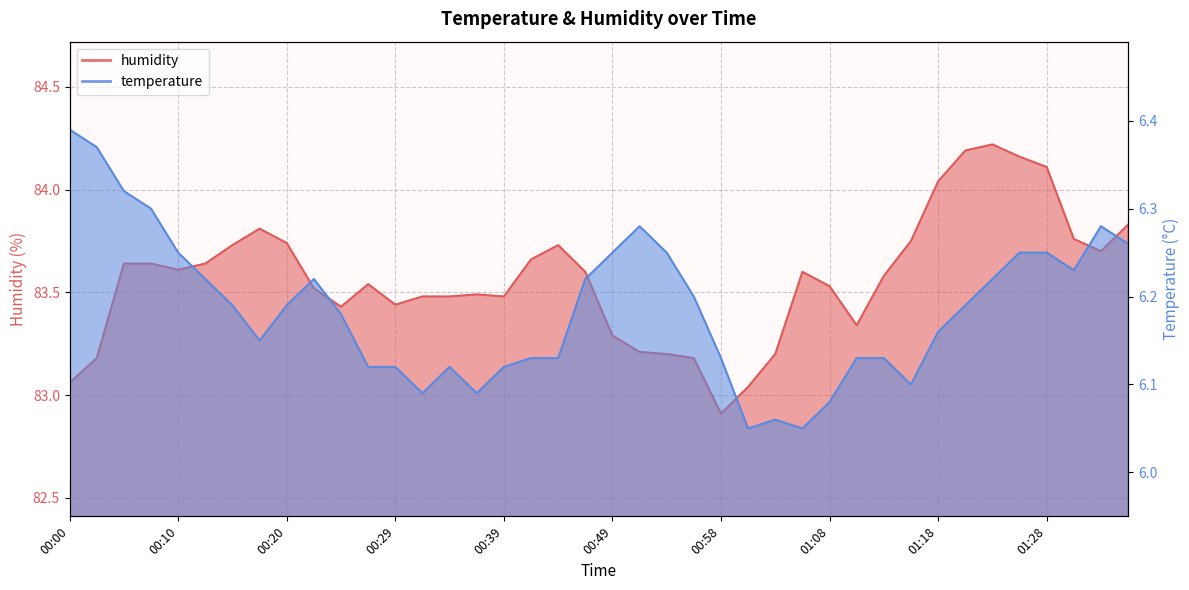

What is the value of the humidity point at the 39th from the left?

83.7